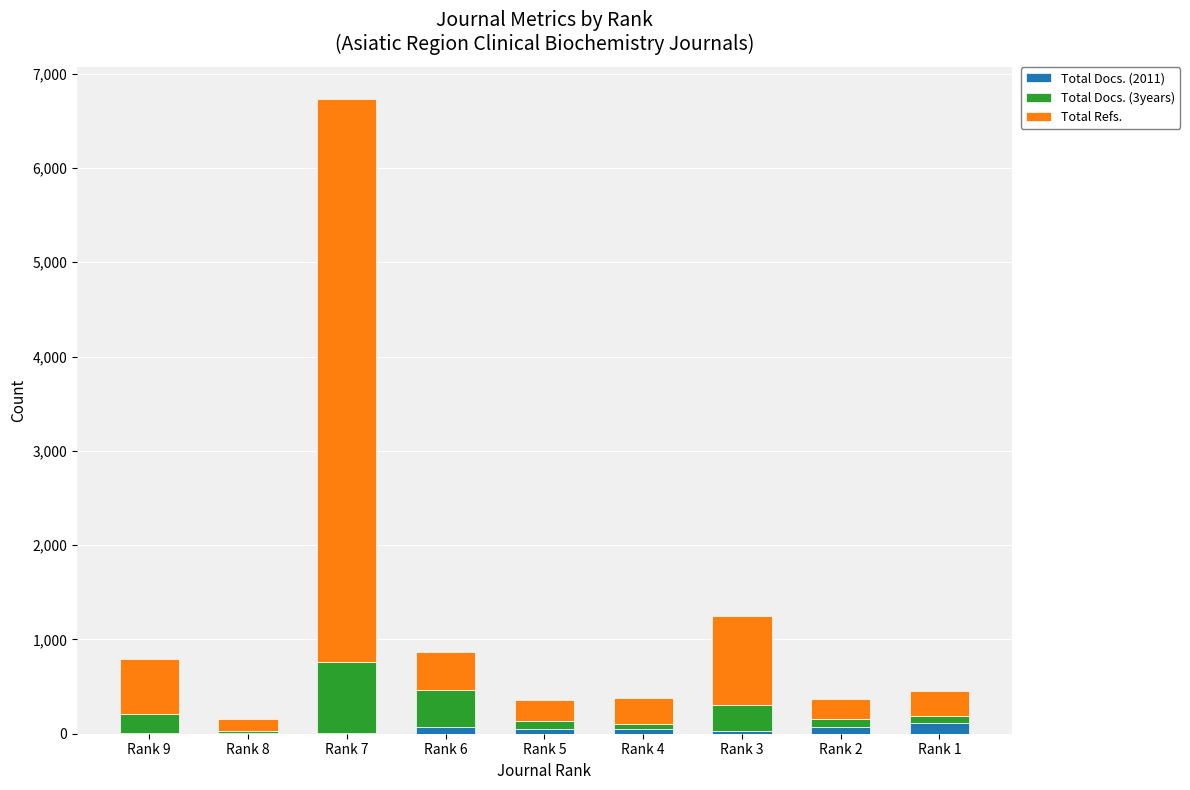

How many data points does each series have?

9